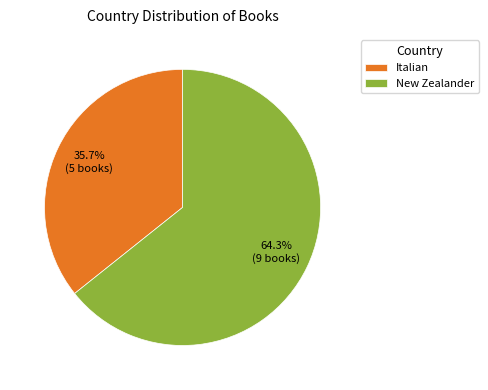

Count the number of slices in the pie.

2